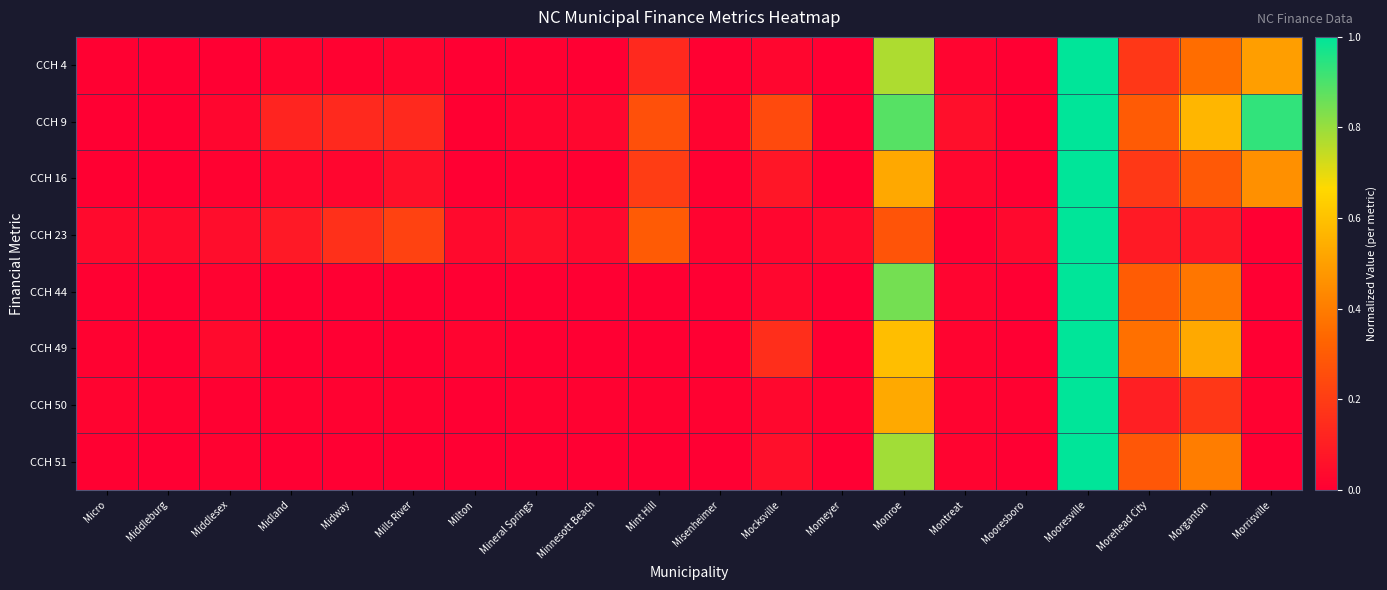

At which category does the chart reach its minimum across all series?

Middleburg